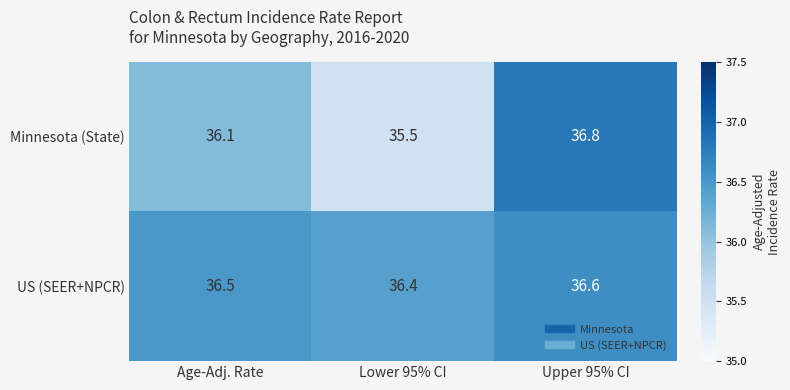

At which label does Minnesota (State) first exceed 36?

Age-Adj. Rate